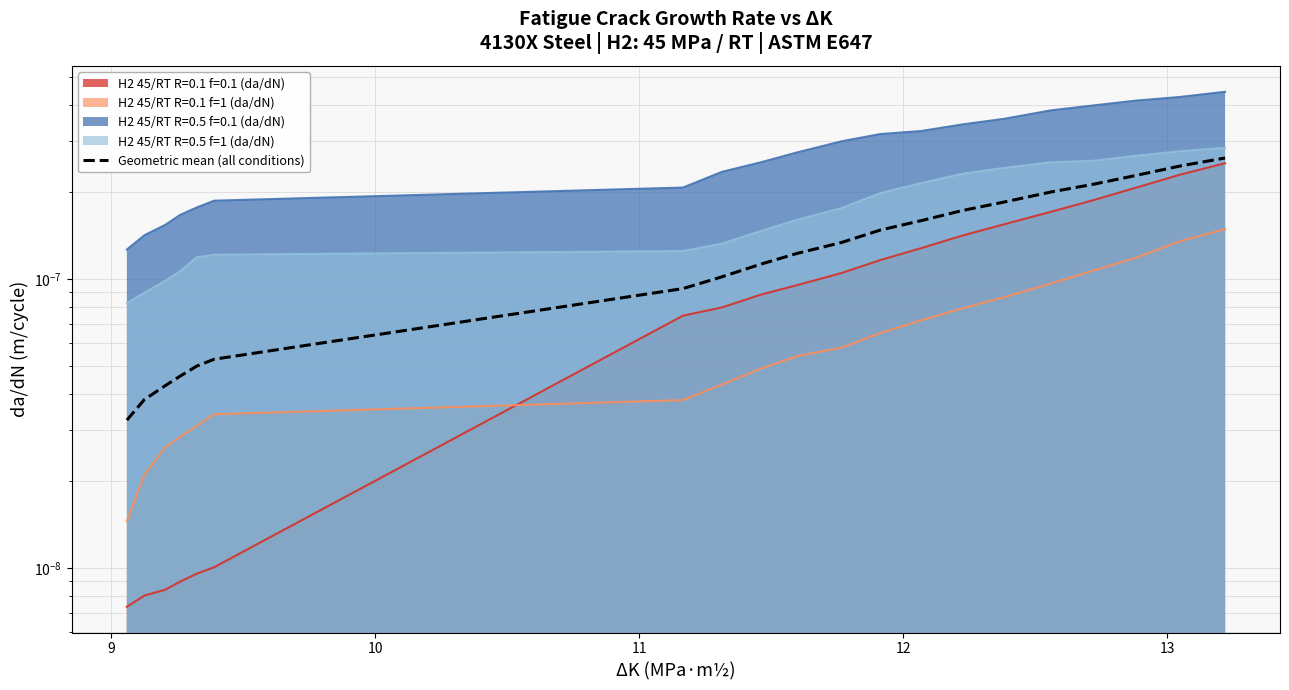

What is the label of the 19th point from the right?

9